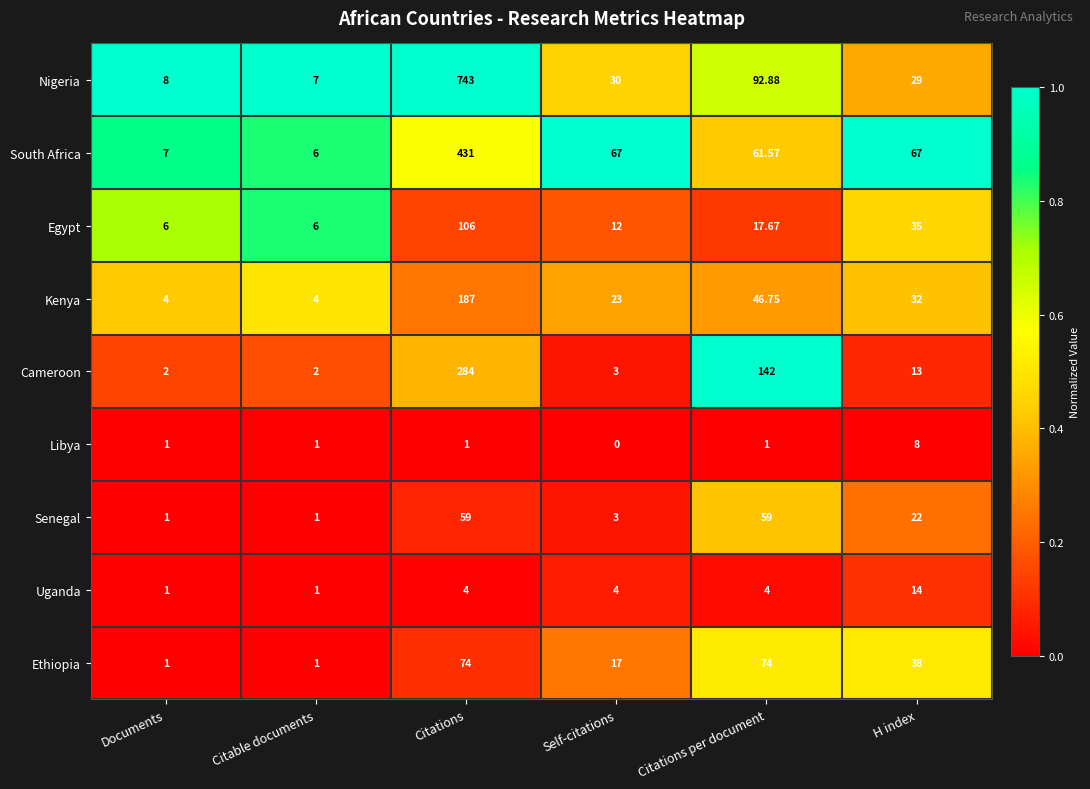

Is the value of Nigeria at Self-citations greater than the value of Libya at Citations?

Yes